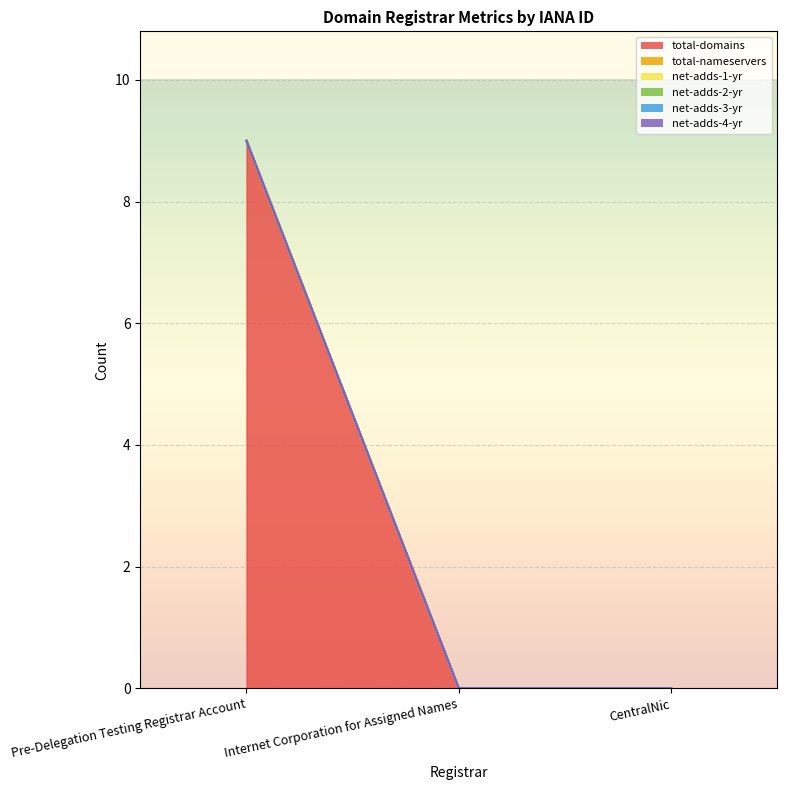

Is it true that total-domains equals 0 at CentralNic?

True